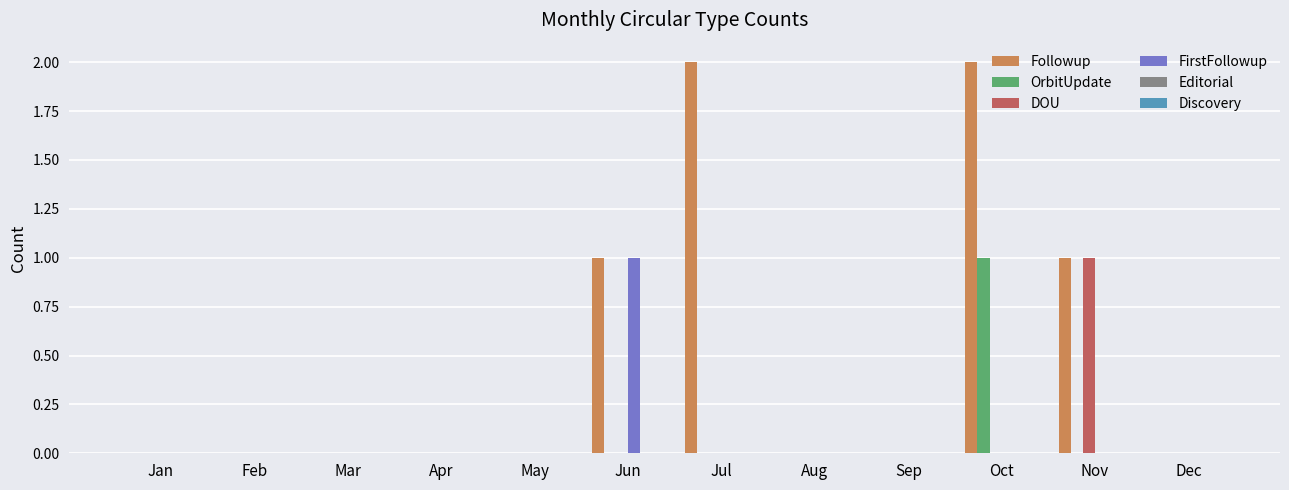

At which label does OrbitUpdate reach its peak?

Oct